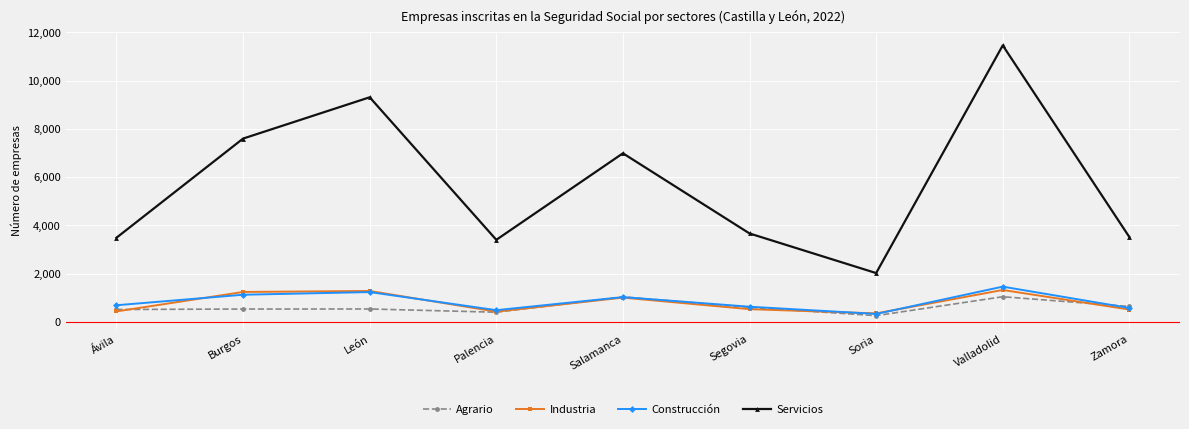

Which series has the widest spread of values?

Servicios